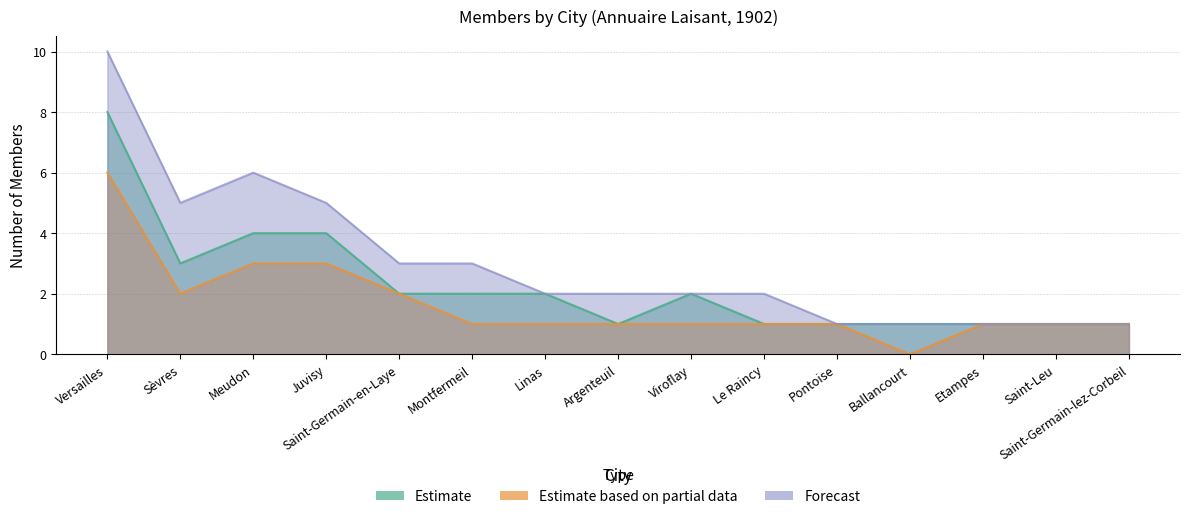

Is it true that Estimate equals 2 at Montfermeil?

True